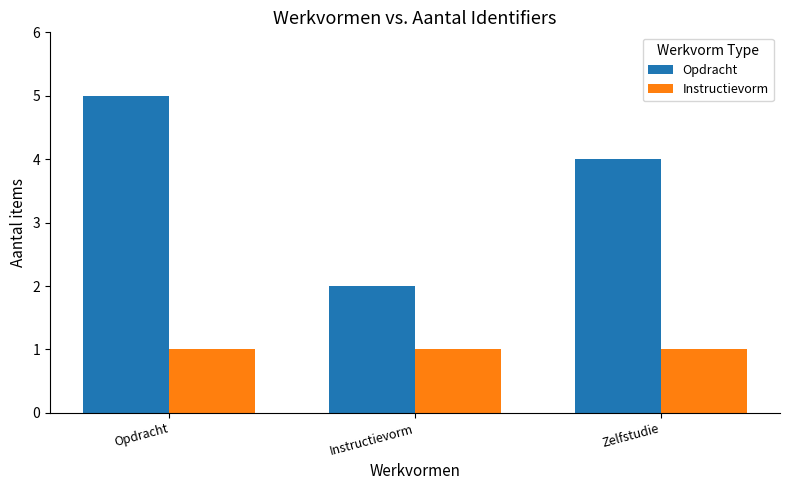

At which category does the chart reach its peak across all series?

Opdracht